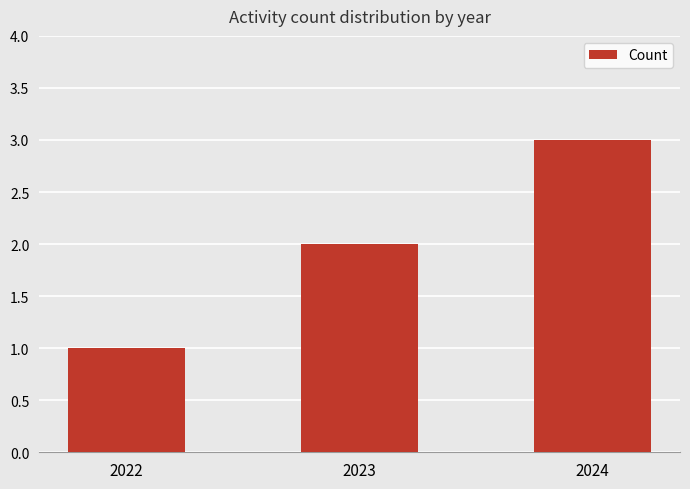

What is the value of the 2nd bar from the left?

2